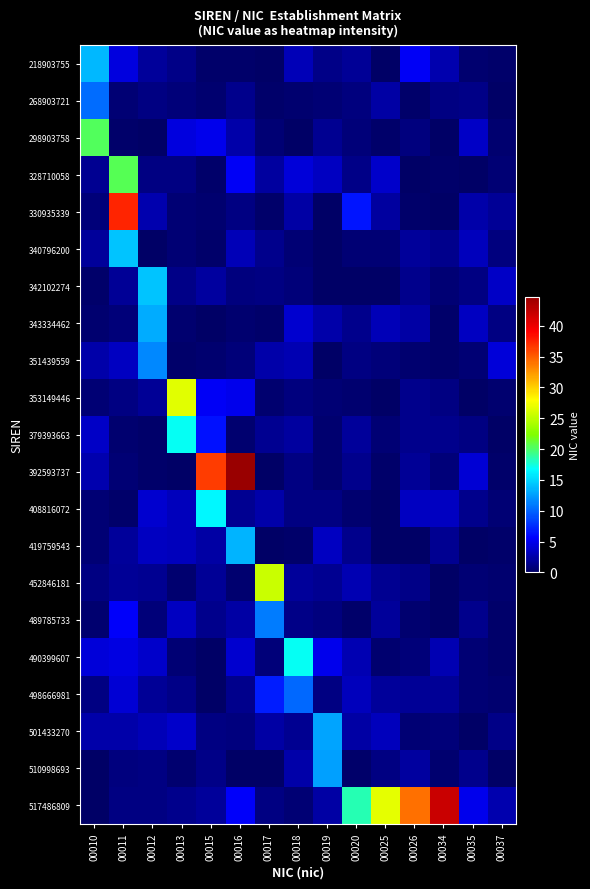

Between 00012 and 00019, which series saw the biggest shift?

342102274